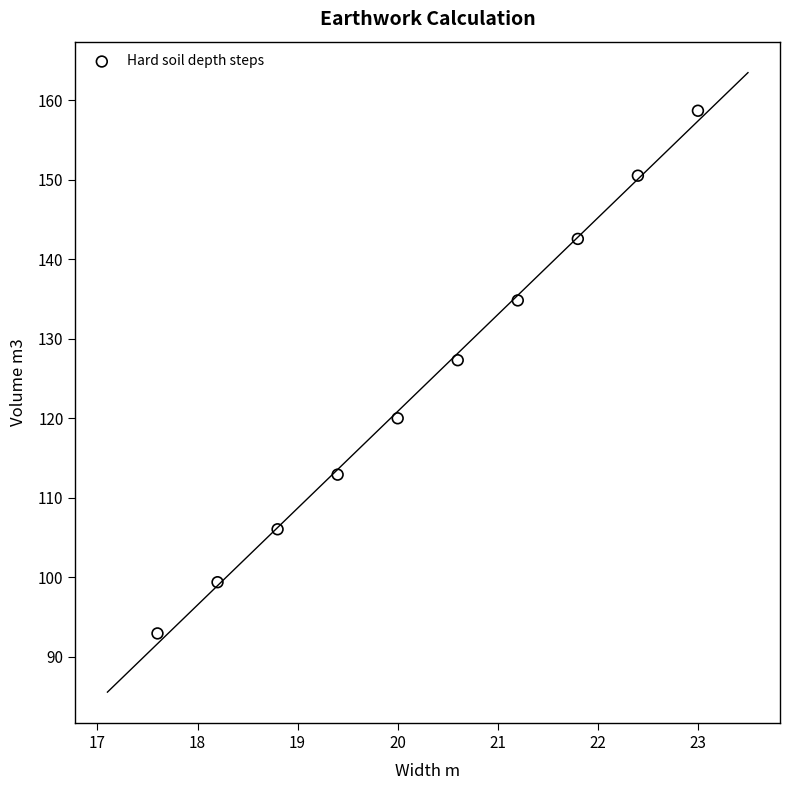

What is the average X value?

20.3